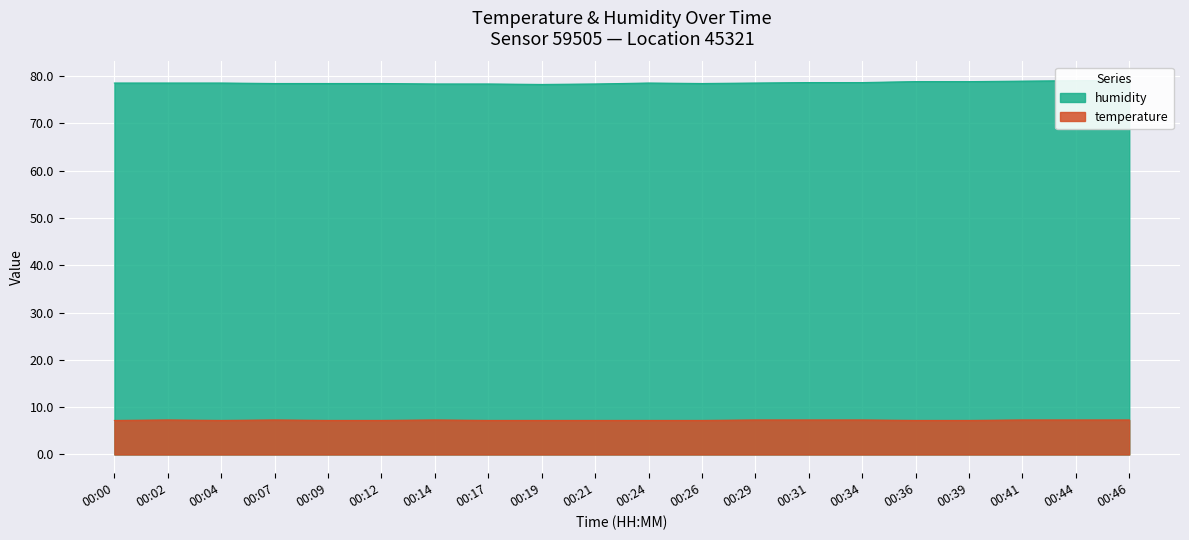

What is the difference between the humidity values at 00:41 and 00:46?

0.2